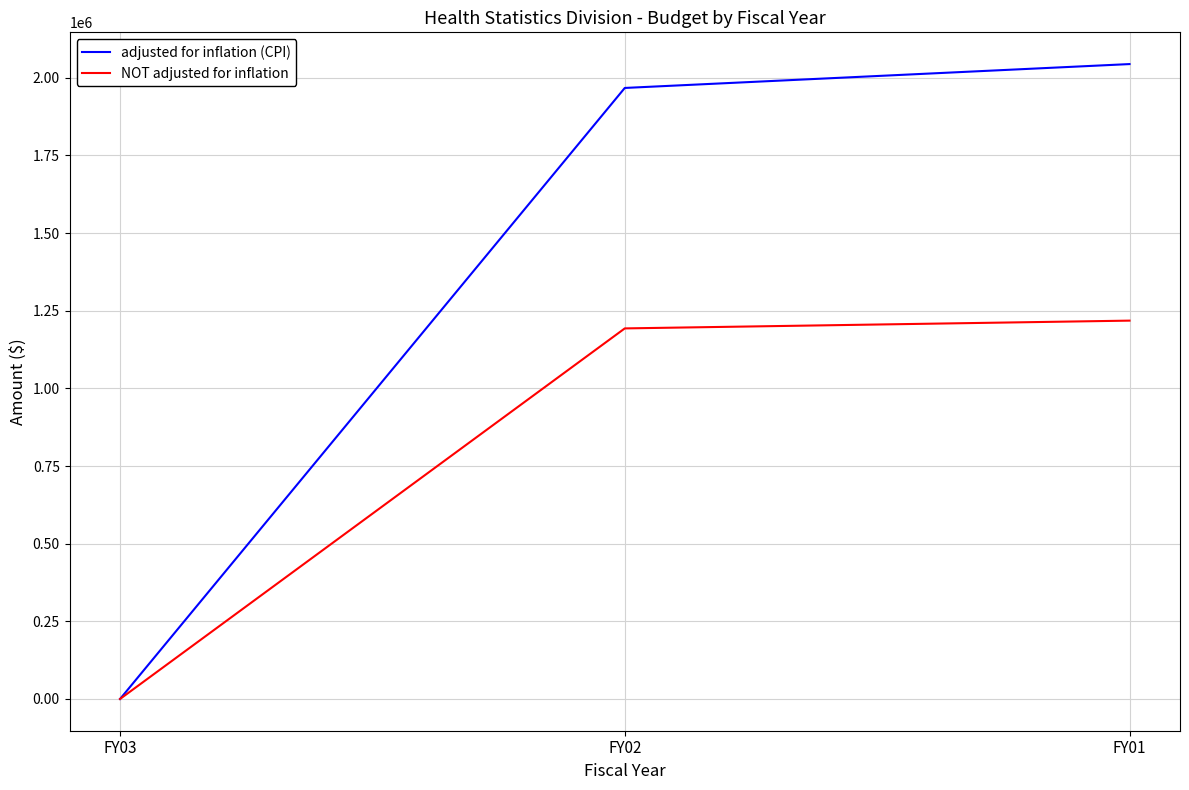

Read the adjusted for inflation (CPI) value at FY02, to the nearest 100.

1967200